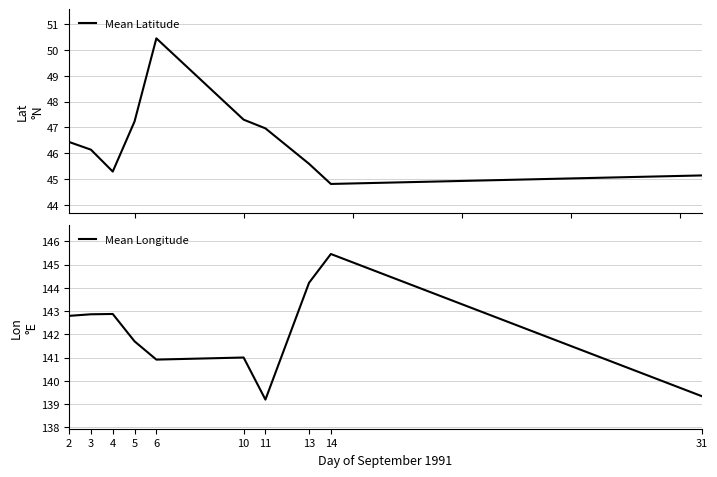

How many lines are shown in the chart?

2